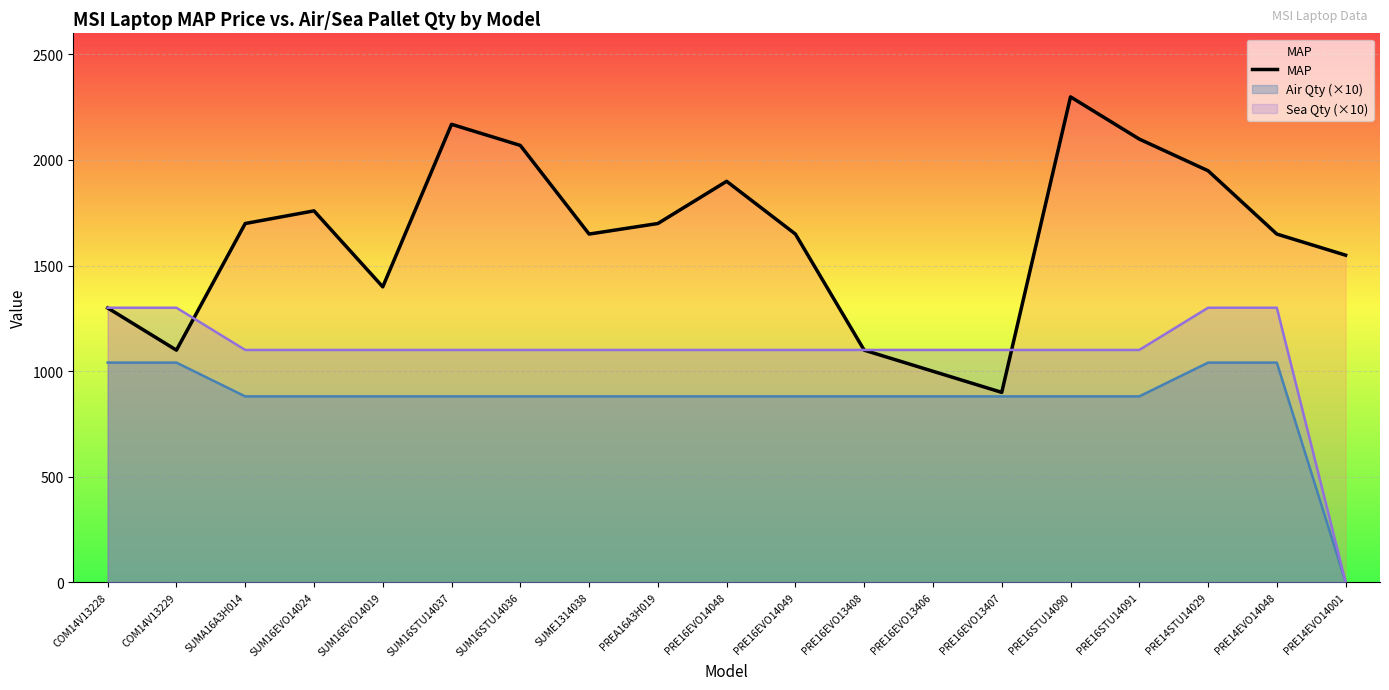

What is the change in value from SUM16EVO14019 to PRE14STU14029?

+550